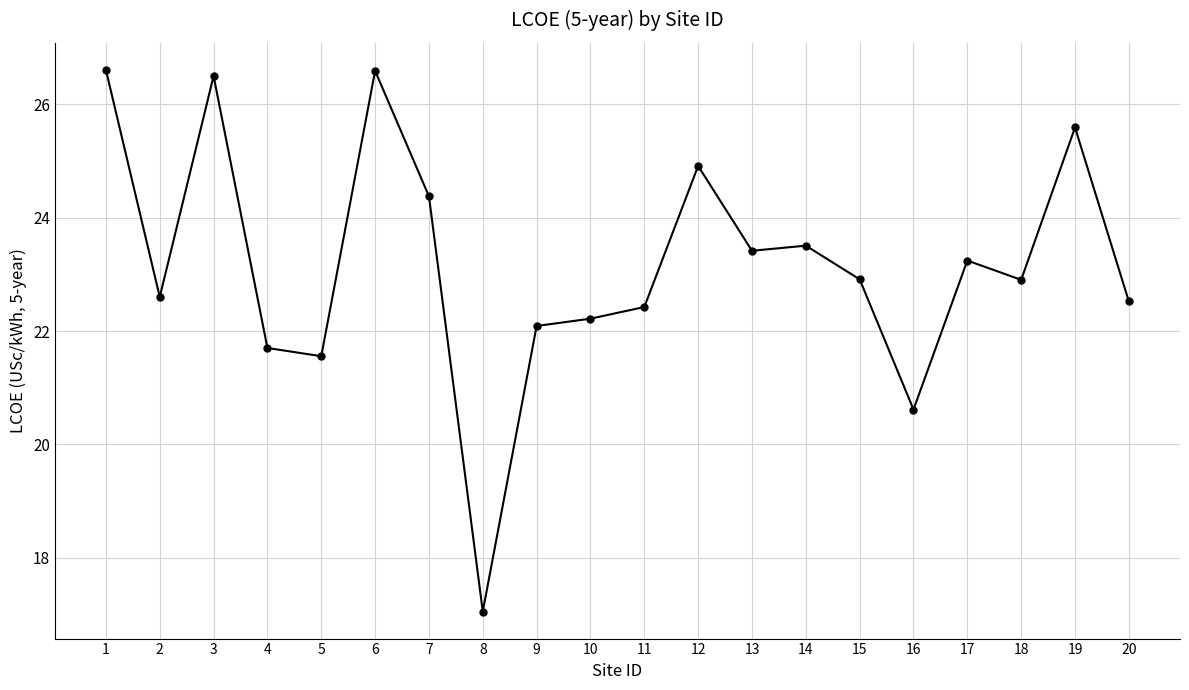

Reading left to right, what are all the values shown in this chart?

26.6	22.6	26.5	21.7	21.6	26.6	24.4	17.1	22.1	22.2	22.4	24.9	23.4	23.5	22.9	20.6	23.2	22.9	25.6	22.5